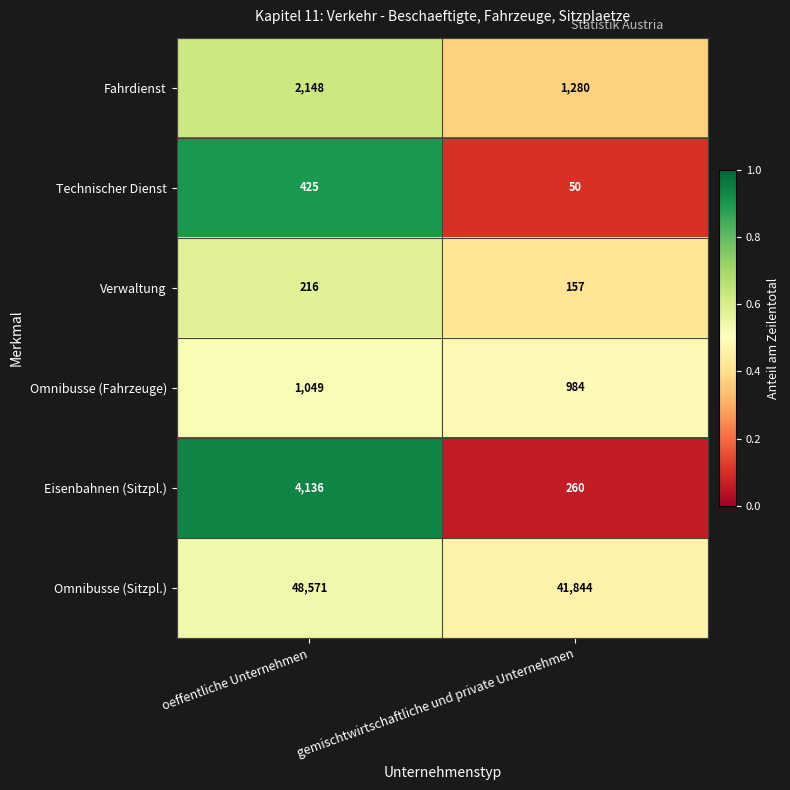

Reading right to left, what are all the values shown in this chart?

Fahrdienst: gemischtwirtschaftliche und private Unternehmen=1280	oeffentliche Unternehmen=2148
Technischer Dienst: gemischtwirtschaftliche und private Unternehmen=50	oeffentliche Unternehmen=425
Verwaltung: gemischtwirtschaftliche und private Unternehmen=157	oeffentliche Unternehmen=216
Omnibusse (Fahrzeuge): gemischtwirtschaftliche und private Unternehmen=984	oeffentliche Unternehmen=1049
Eisenbahnen (Sitzpl.): gemischtwirtschaftliche und private Unternehmen=260	oeffentliche Unternehmen=4136
Omnibusse (Sitzpl.): gemischtwirtschaftliche und private Unternehmen=41844	oeffentliche Unternehmen=48571